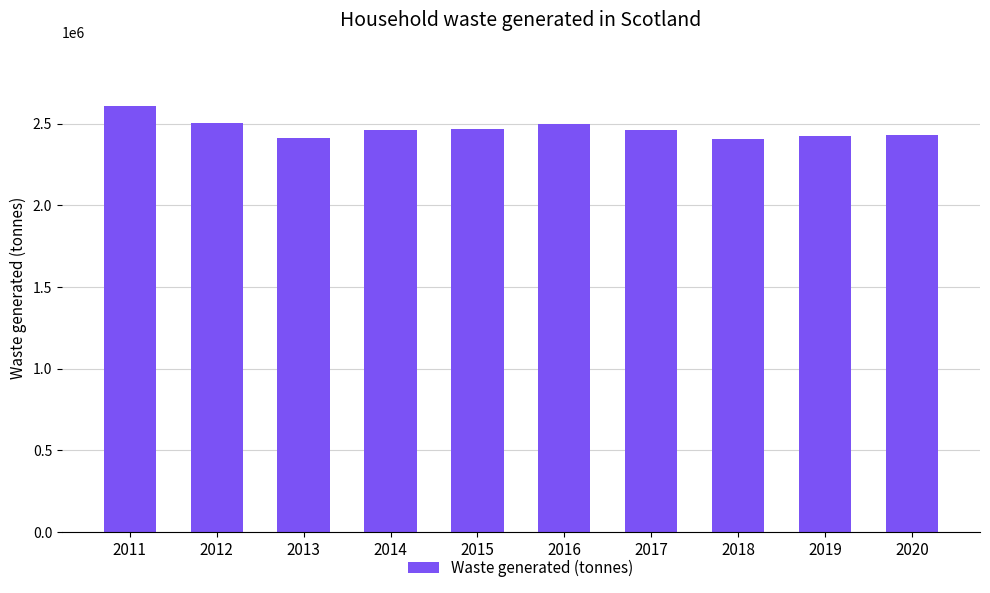

What is the sum of all values?

24664613.8